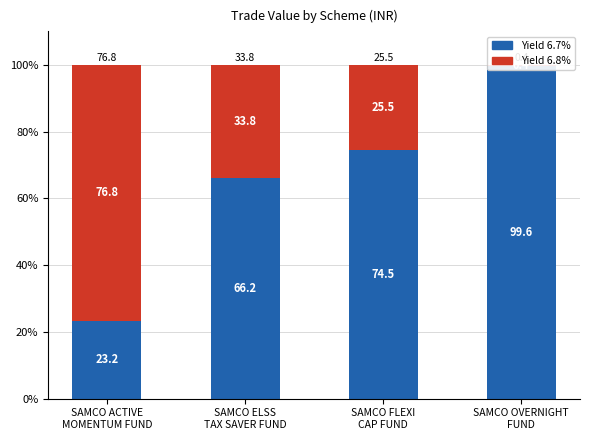

Reading left to right, list all the values displayed in this chart.

Yield 6.7%: 23.2	66.2	74.5	99.6
Yield 6.8%: 76.8	33.8	25.5	0.4